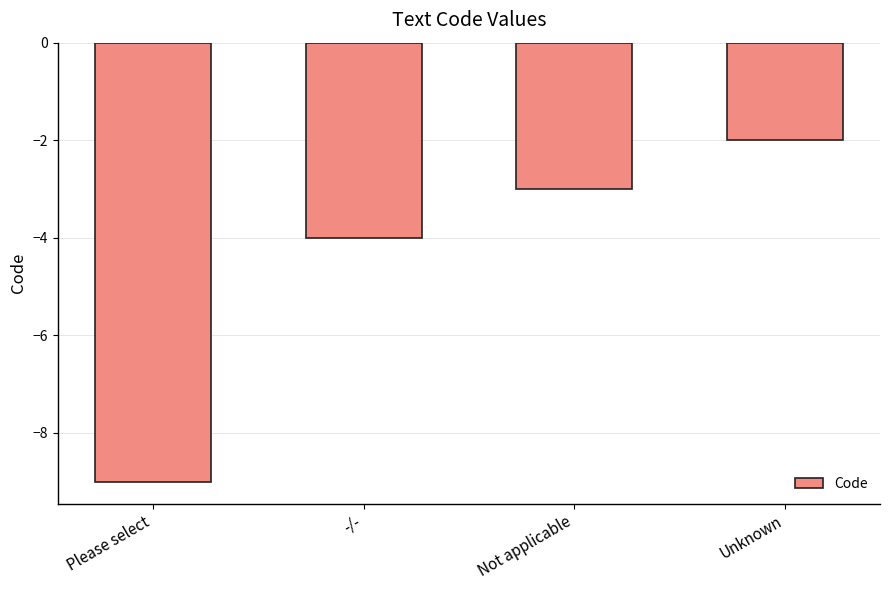

What is the sum of all values?

-18